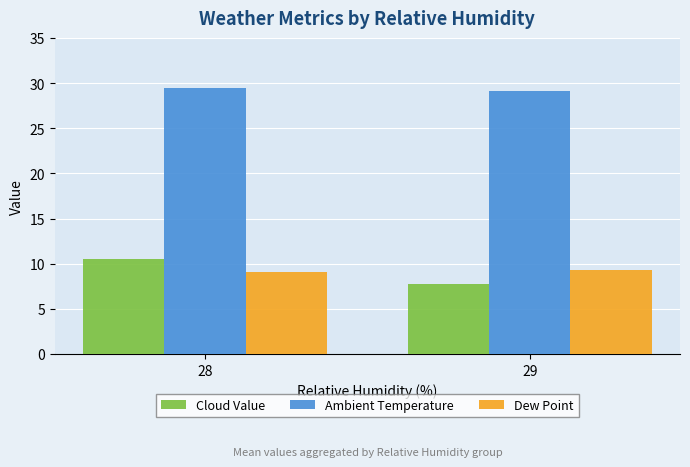

What is the maximum value shown in the chart?

29.5